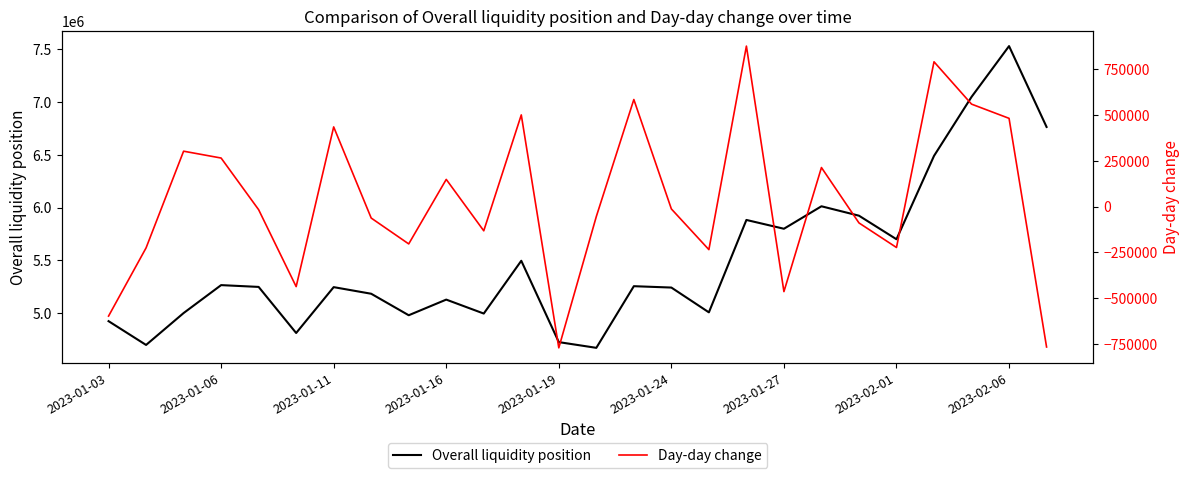

The value of Overall liquidity position at 2023-01-27 is 5800204.2. True or false?

True